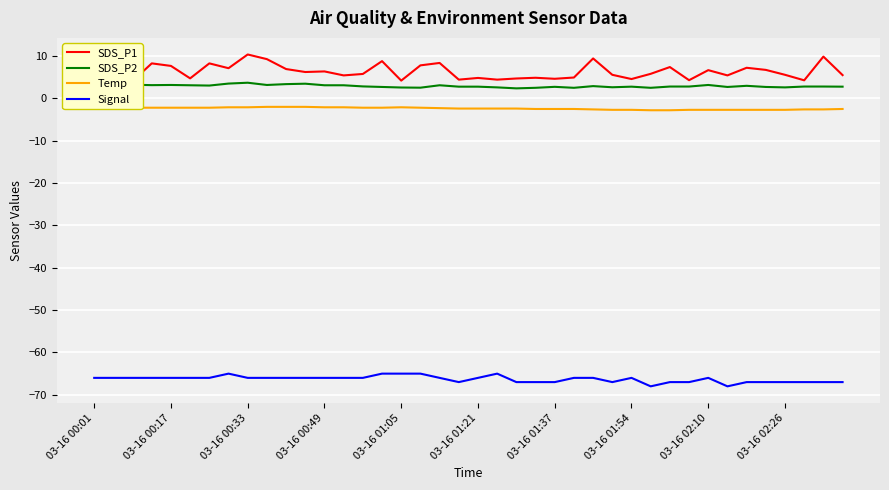

The value of Signal at 03-16 00:49 is -66.0. True or false?

True